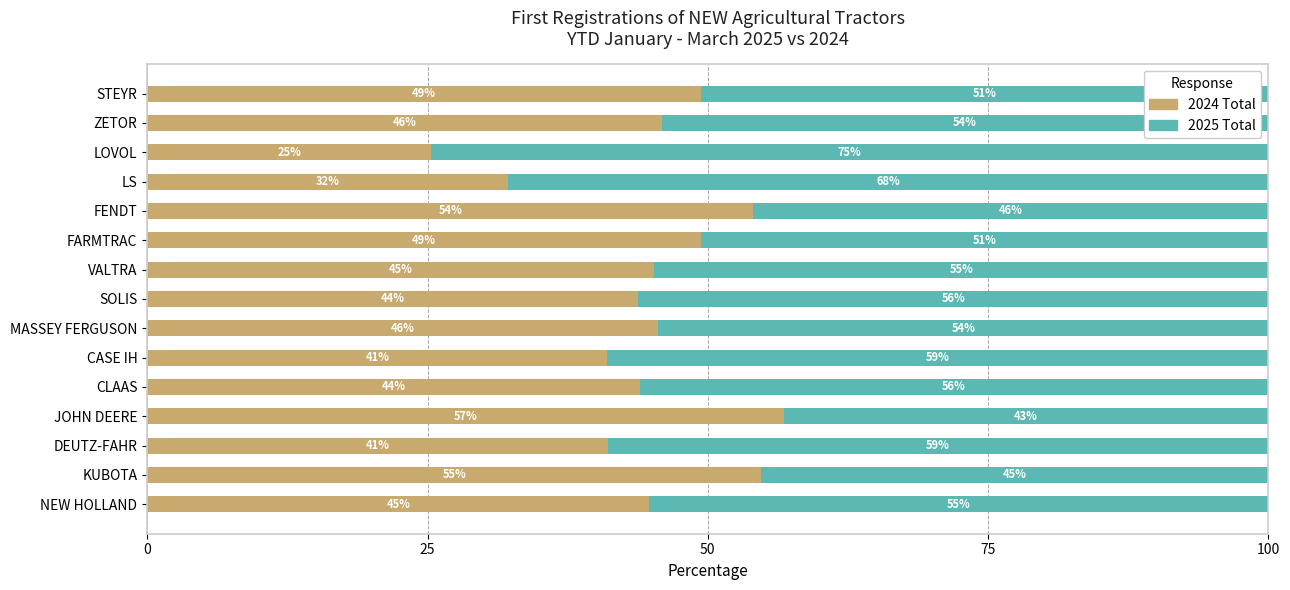

What are all the series names shown in the legend?

2024 Total, 2025 Total